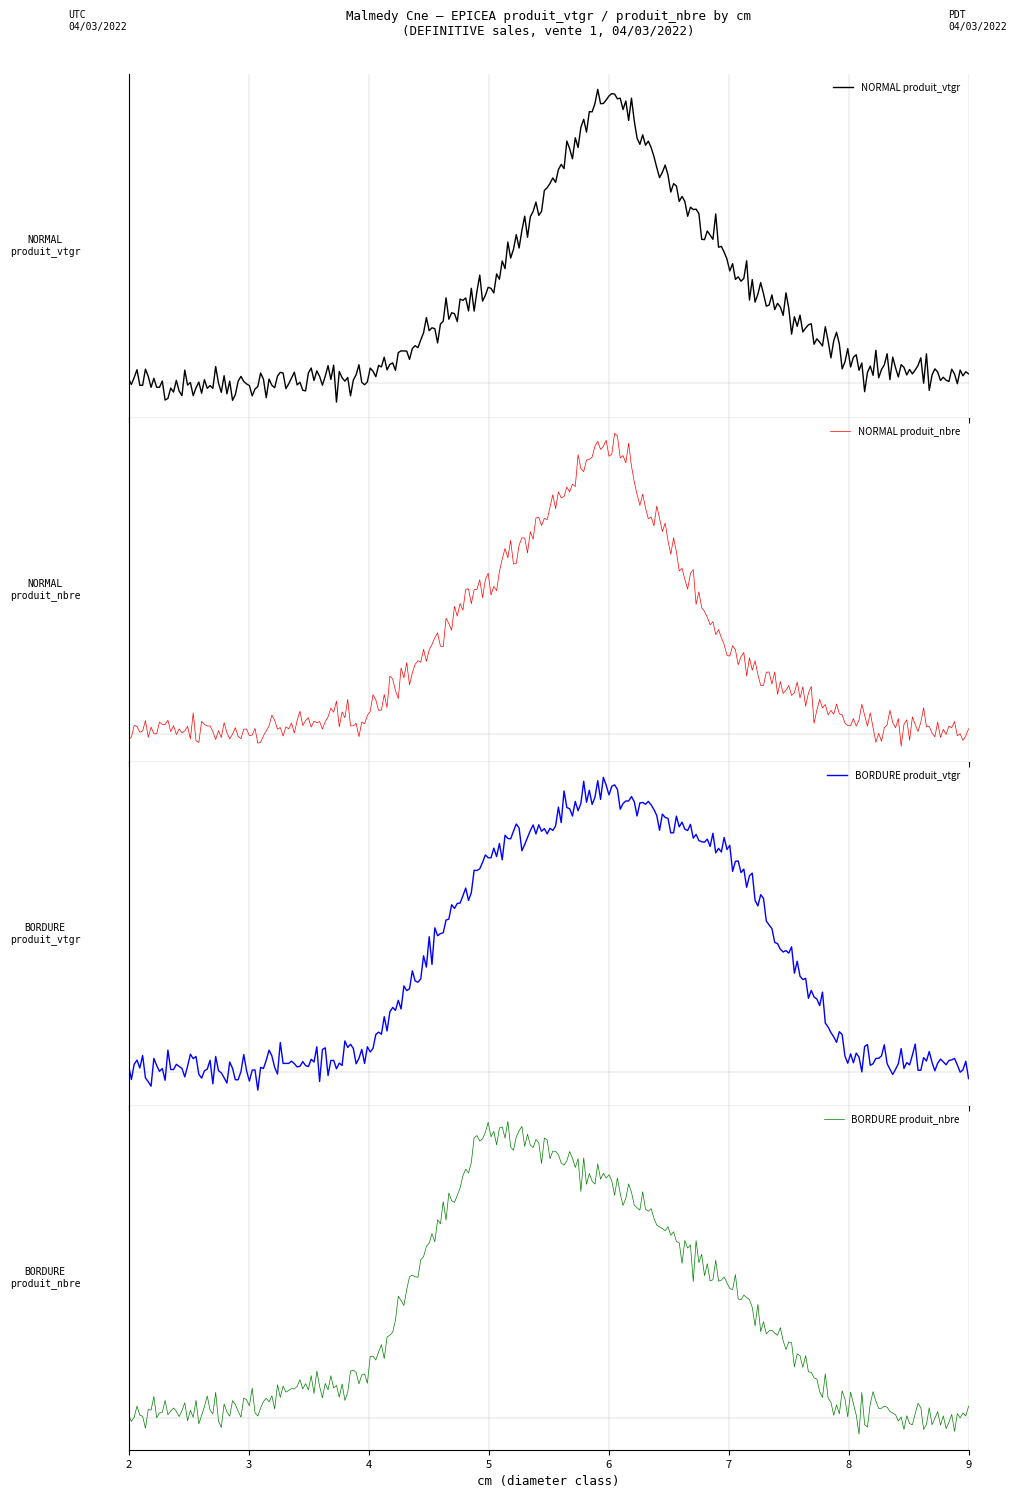

At how many categories does at least one series exceed 155?

3